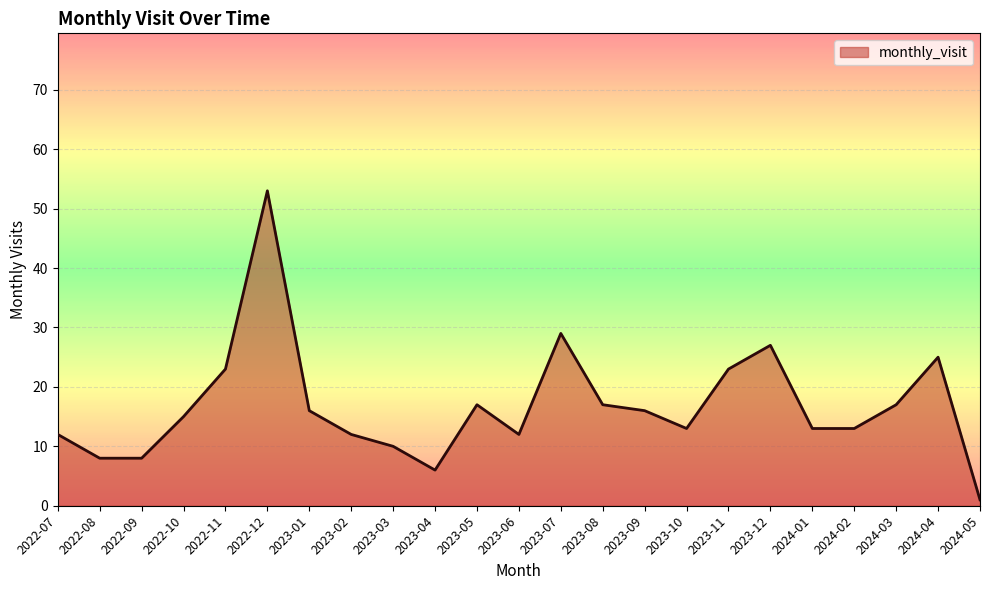

What is the change in value from 2022-12 to 2023-04?

-47